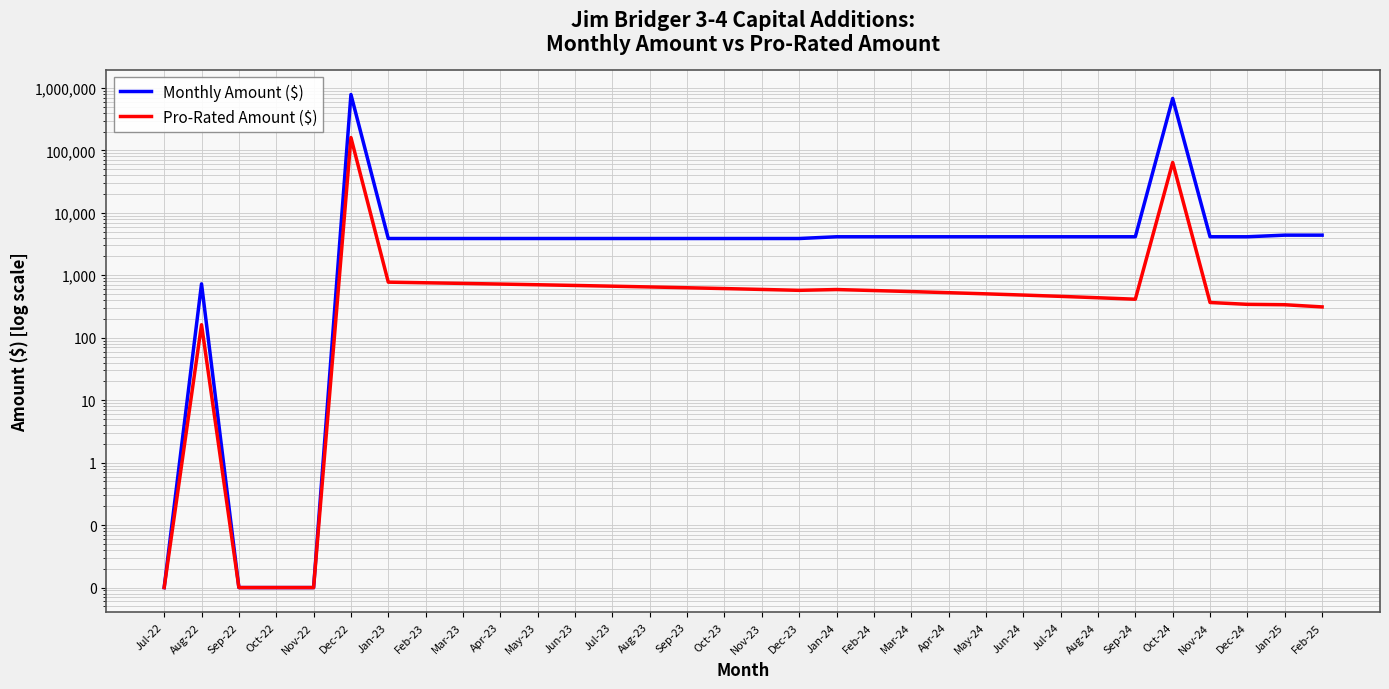

True or false: Monthly Amount ($) has more than 1 interior local peaks.

True